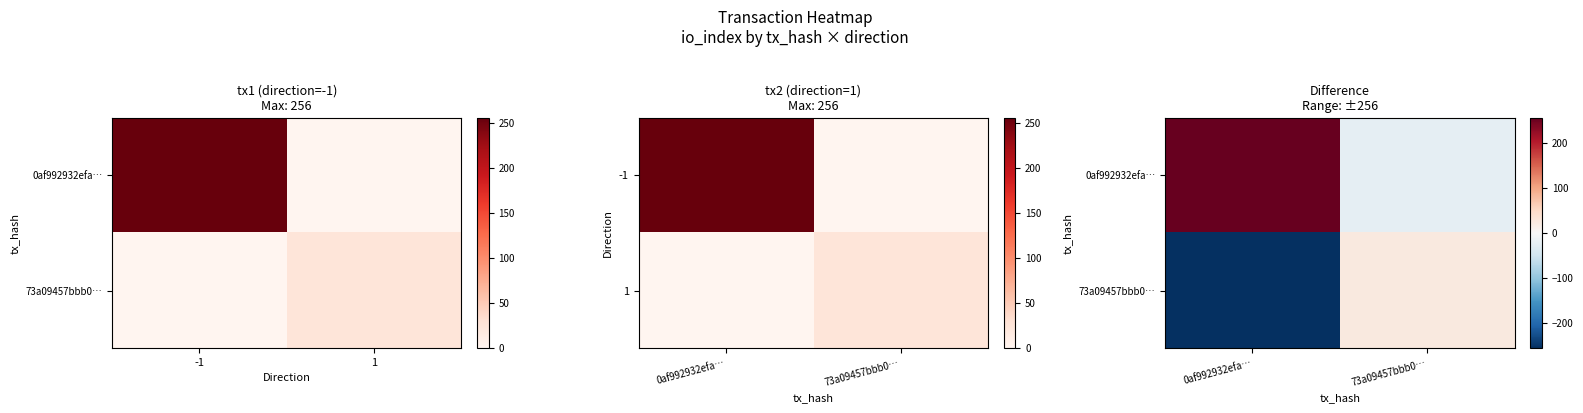

How many values in the 0af992932efa… series are below 256?

1